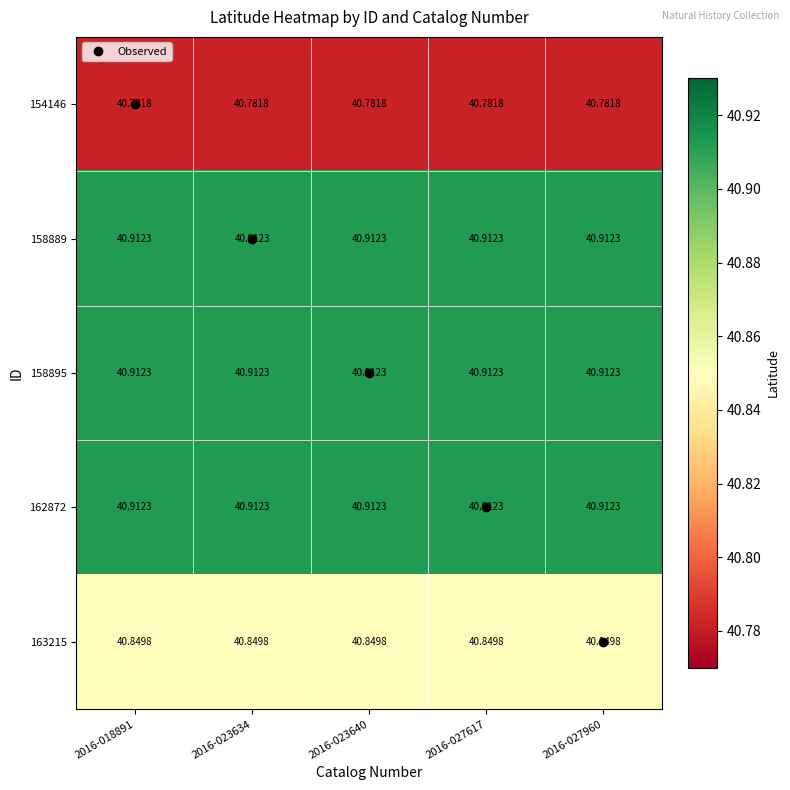

Reading left to right, extract all data points from this chart.

154146: 2016-018891=40.8	2016-023634=40.8	2016-023640=40.8	2016-027617=40.8	2016-027960=40.8
158889: 2016-018891=40.9	2016-023634=40.9	2016-023640=40.9	2016-027617=40.9	2016-027960=40.9
158895: 2016-018891=40.9	2016-023634=40.9	2016-023640=40.9	2016-027617=40.9	2016-027960=40.9
162872: 2016-018891=40.9	2016-023634=40.9	2016-023640=40.9	2016-027617=40.9	2016-027960=40.9
163215: 2016-018891=40.8	2016-023634=40.8	2016-023640=40.8	2016-027617=40.8	2016-027960=40.8